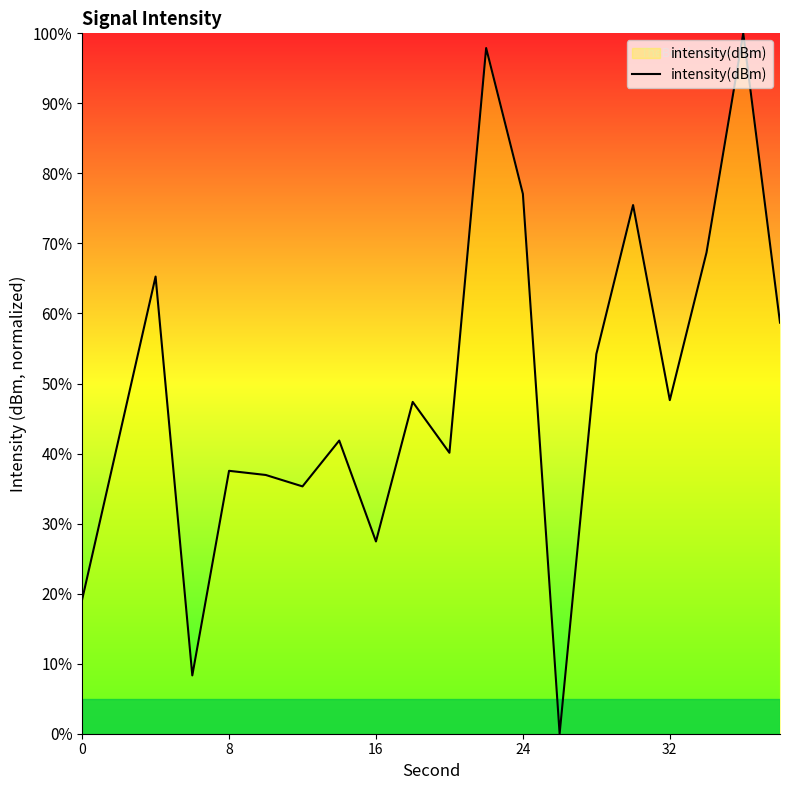

What is the difference between the maximum and minimum values?

100.0